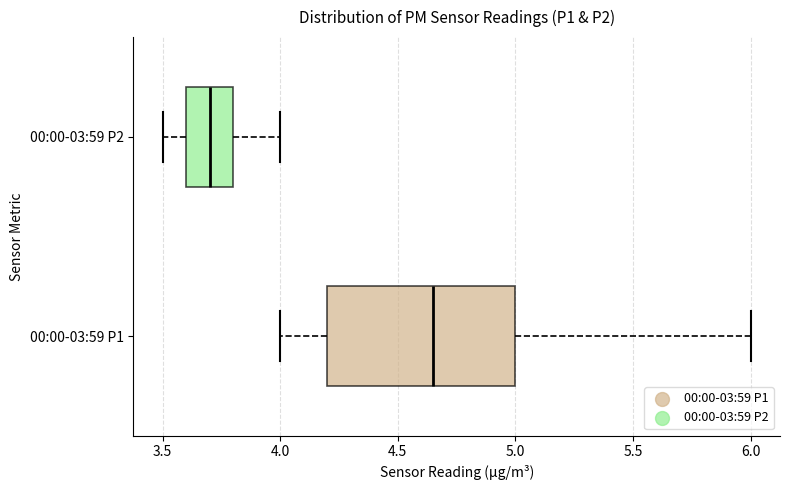

Comparing the boxes themselves (not the whiskers), which one is the widest?

00:00-03:59 P1